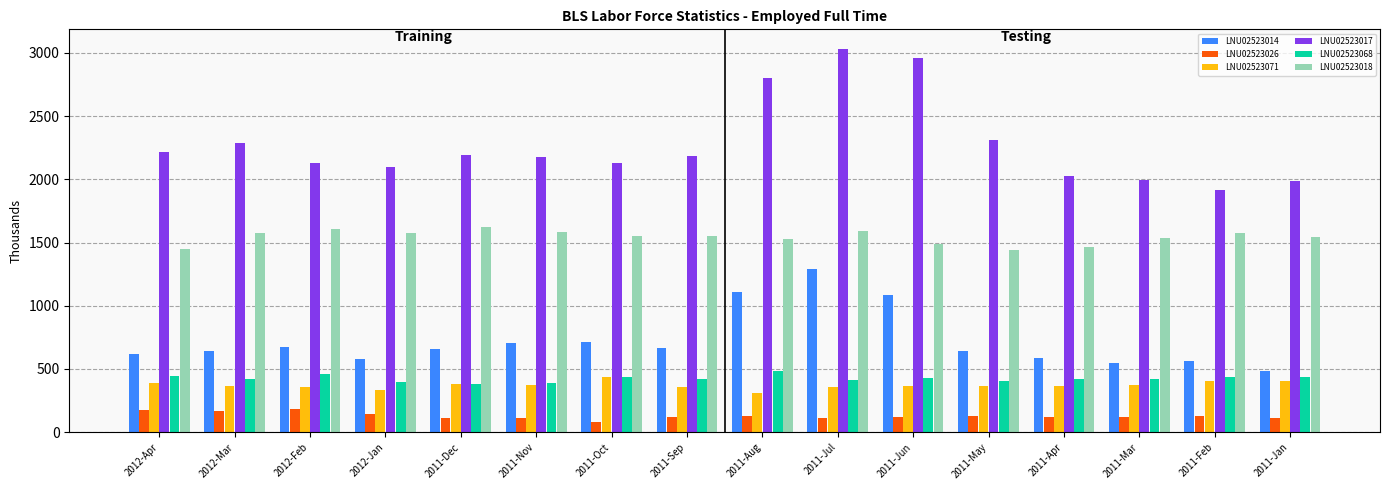

What is the maximum value for LNU02523071?

435